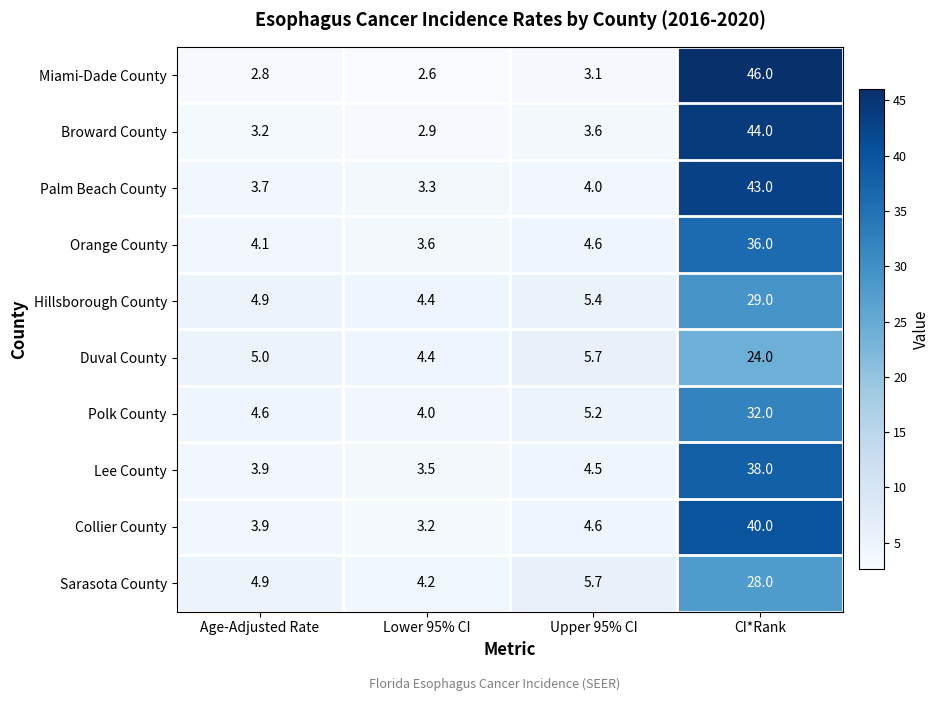

Which series has the widest spread of values?

Miami-Dade County